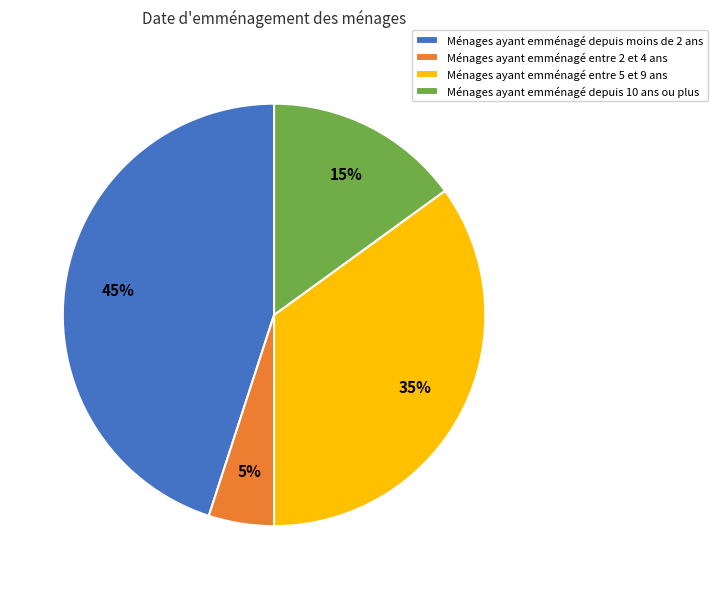

Is it true that Ménages ayant emménagé depuis moins de 2 ans is 45% of the pie?

True